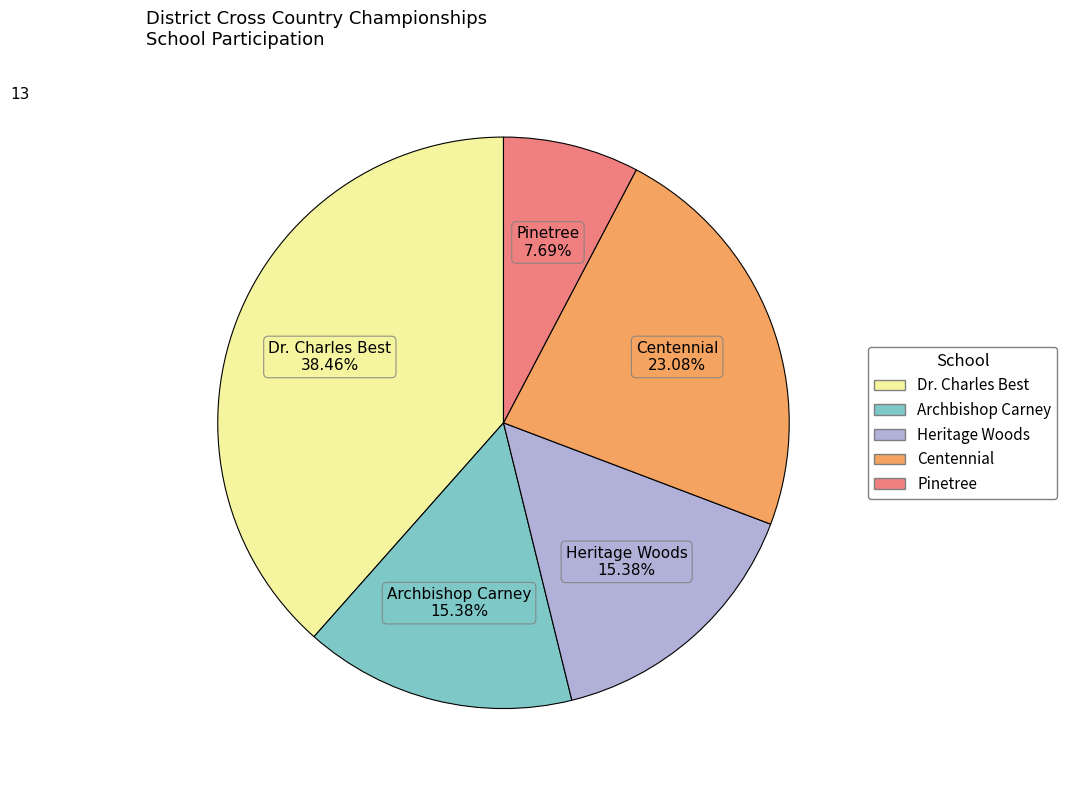

How many segments does this pie chart have?

5